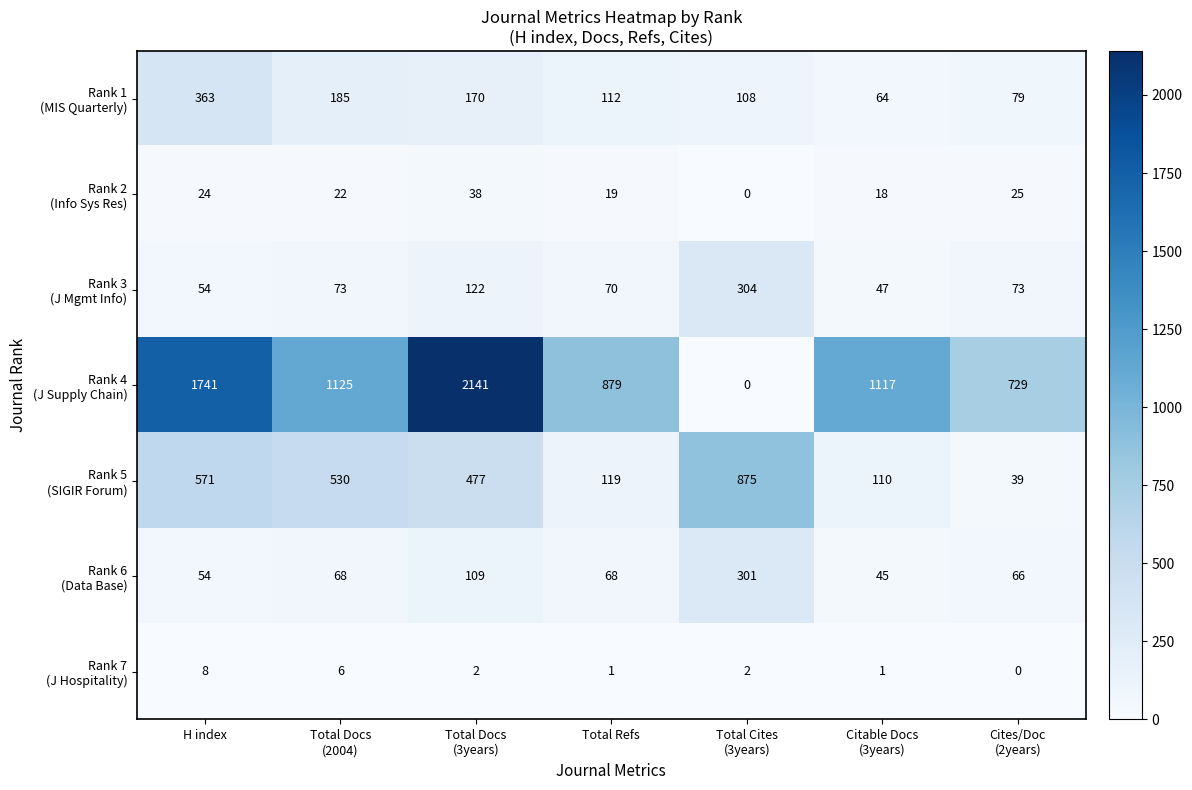

How many series are shown in this chart?

7